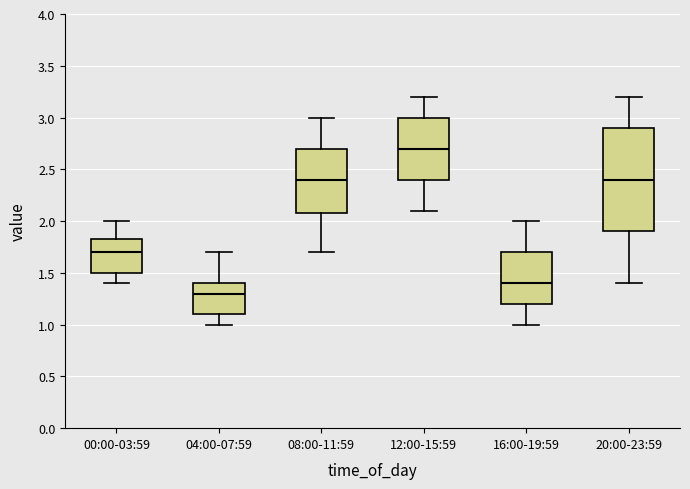

Where is the upper edge of the box for 12:00-15:59 on the y-axis? The values are not printed on the chart, so give them approximately, as read against the axis.

3.00